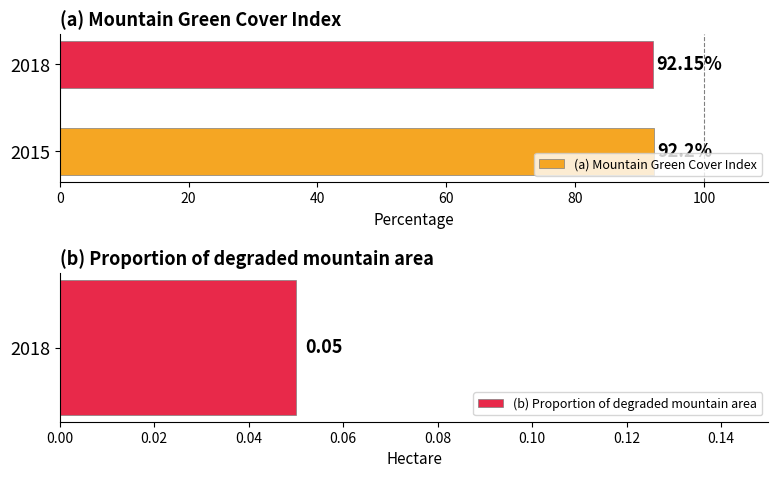

What is the average value of the (a) Mountain Green Cover Index series?

92.2